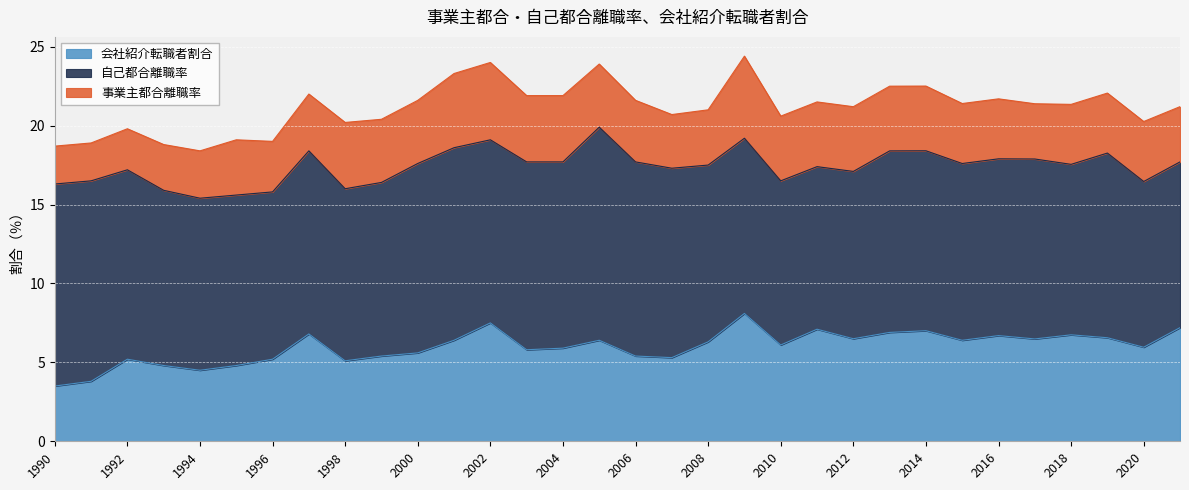

How many interior local peaks does the 自己都合離職率 series have?

7